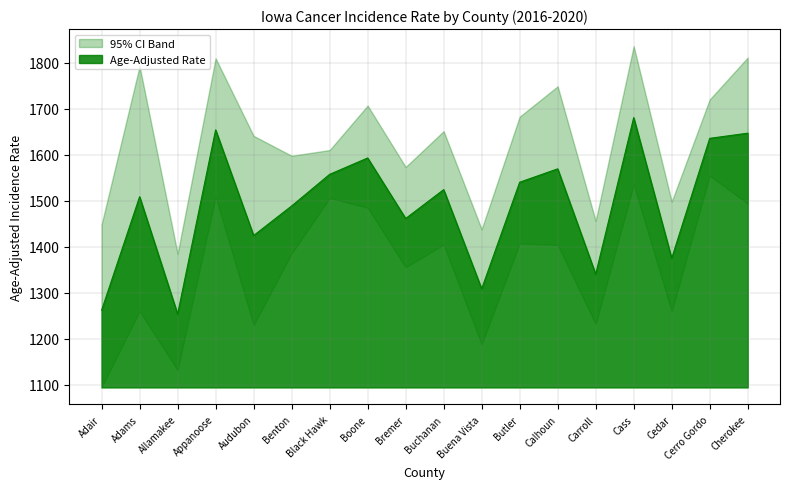

True or false: Age-Adjusted Rate and Upper 95% CI intersect in this chart.

False